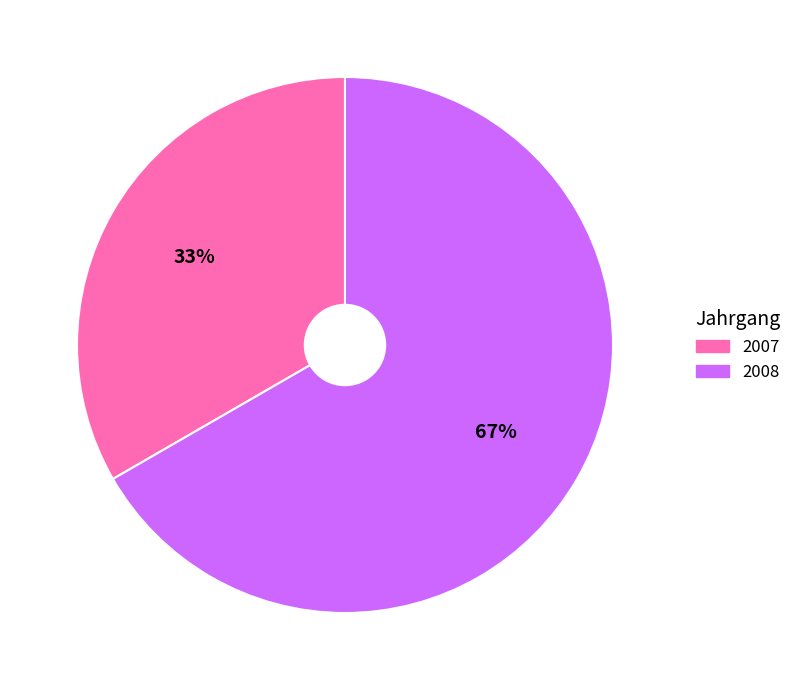

How many segments does this pie chart have?

2